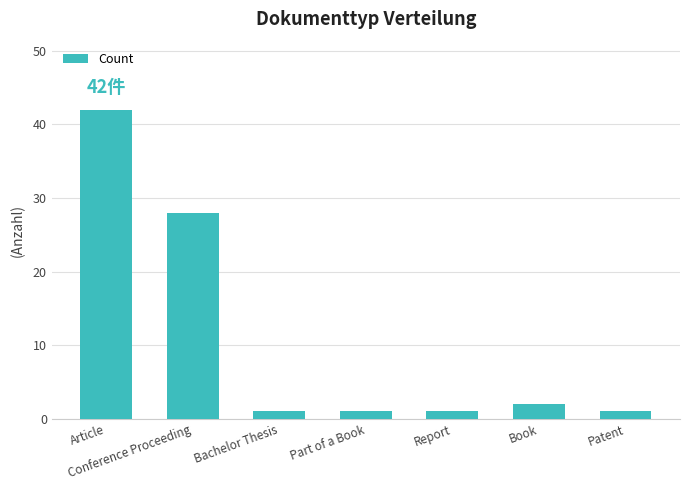

Where is the data nearest to the value 21?

Conference Proceeding